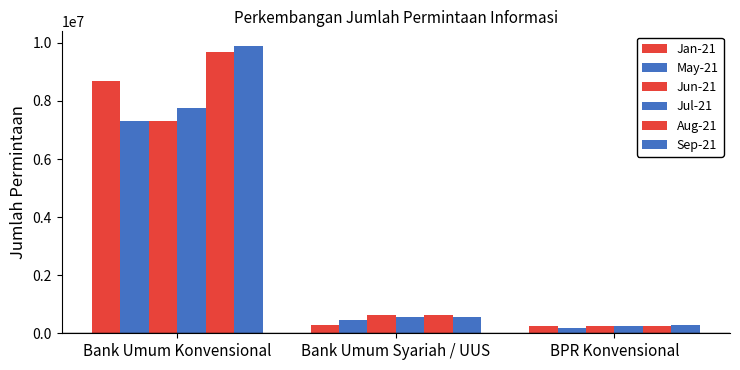

How many distinct data groups are displayed?

6